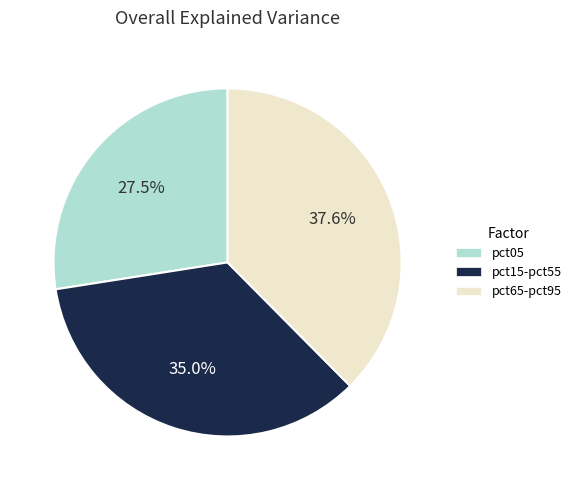

Does any single category account for the majority?

No